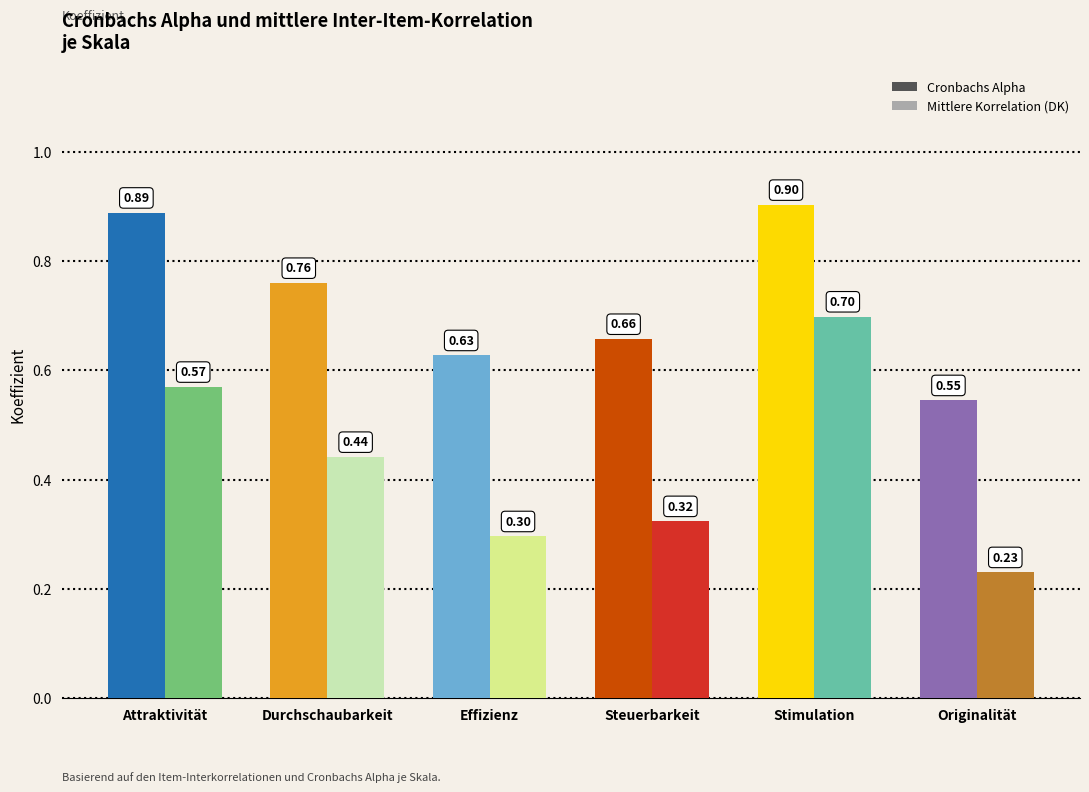

What is the difference between the second highest and second lowest values in the Cronbachs Alpha series?

0.3